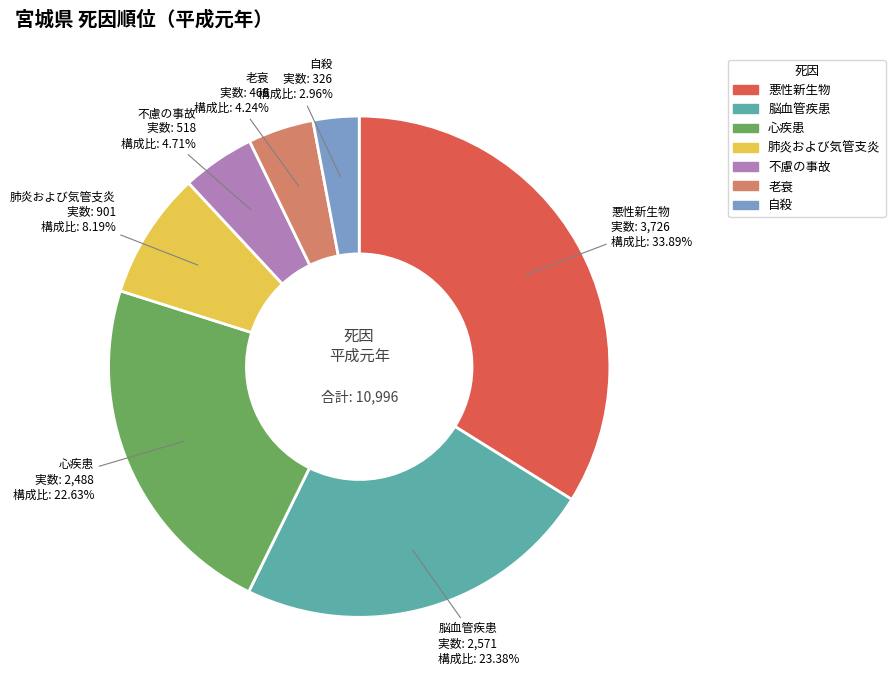

To the nearest percent, what is the difference between the 自殺 and 肺炎および気管支炎 slice percentages?

5%